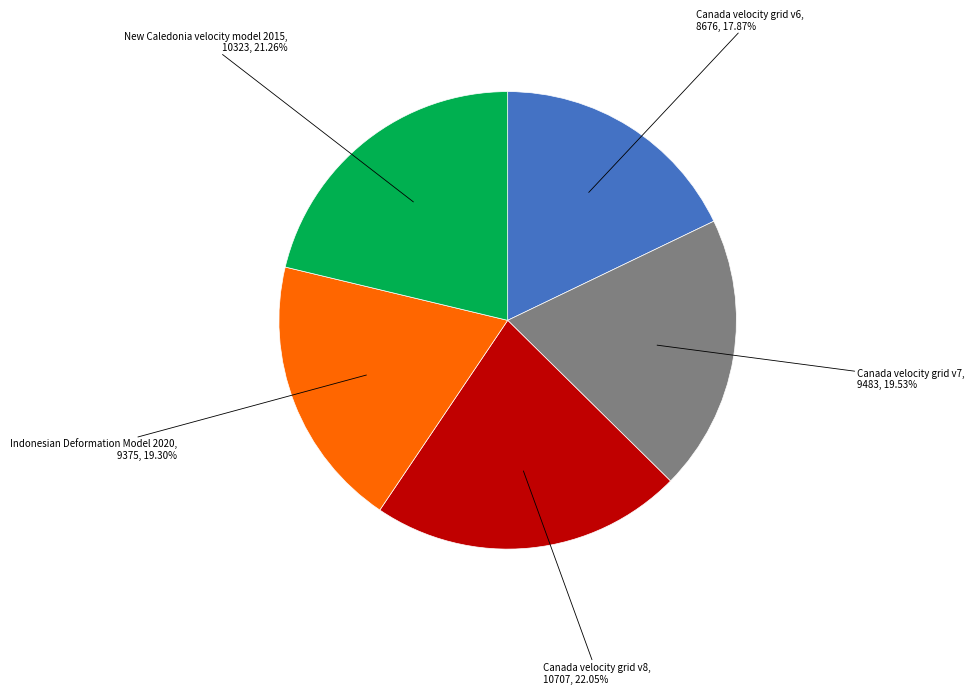

Does any single category account for the majority?

No